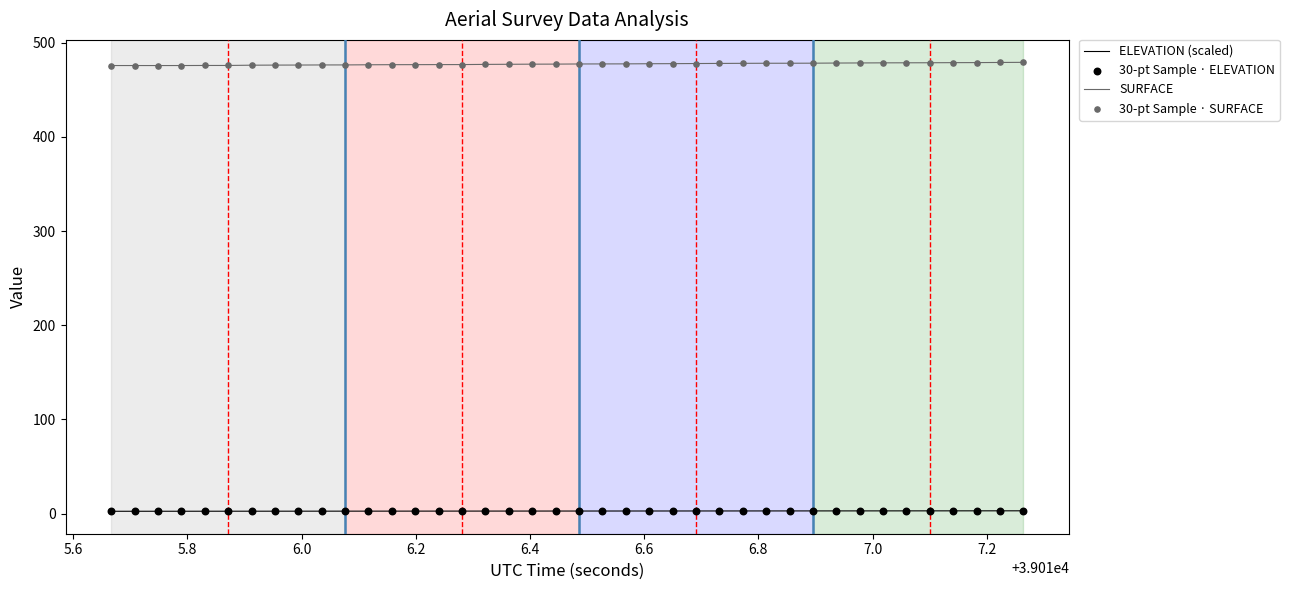

Which series has the largest total across all categories?

SURFACE